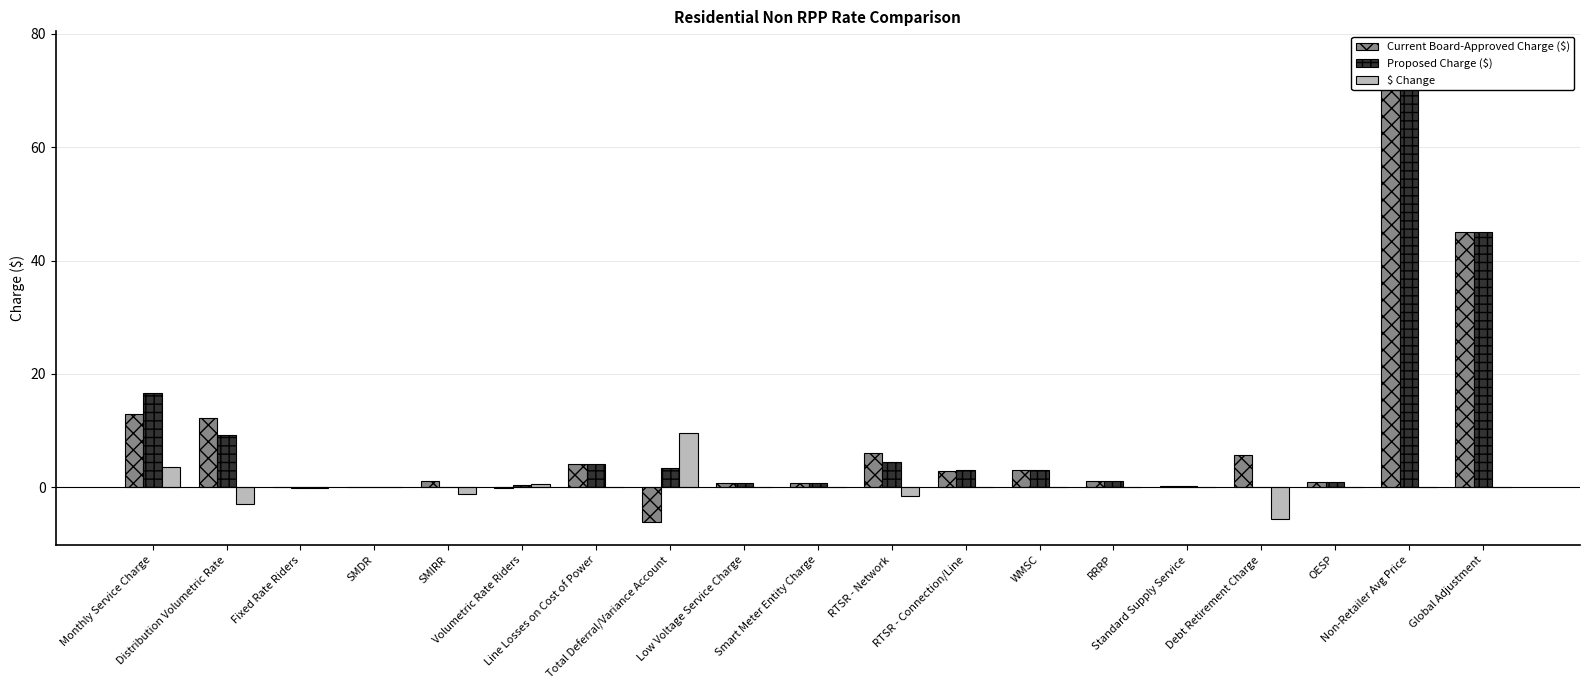

Reading left to right, what are all the values shown in this chart?

Current Board-Approved Charge ($): 12.9	12.2	0.0	-0.0	1.2	-0.2	4.0	-6.1	0.8	0.8	6.0	2.9	3.1	1.1	0.2	5.6	0.9	76.3	45.1
Proposed Charge ($): 16.6	9.3	-0.1	0.0	0.0	0.3	4.0	3.4	0.8	0.8	4.5	3.0	3.1	1.1	0.2	0.0	0.9	76.3	45.1
$ Change: 3.6	-2.9	-0.1	0.0	-1.2	0.5	0.0	9.5	0.0	0.0	-1.5	0.1	0.0	0.0	0.0	-5.6	0.0	0.0	0.0